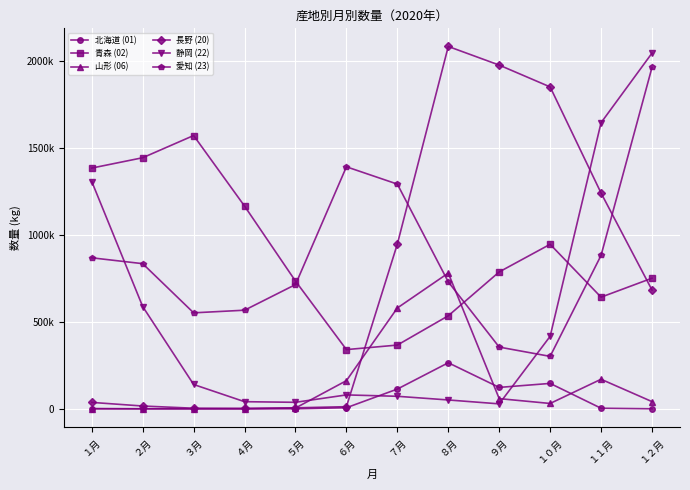

After their last crossing, which series has the higher values: 青森 (02) or 長野 (20)?

青森 (02)